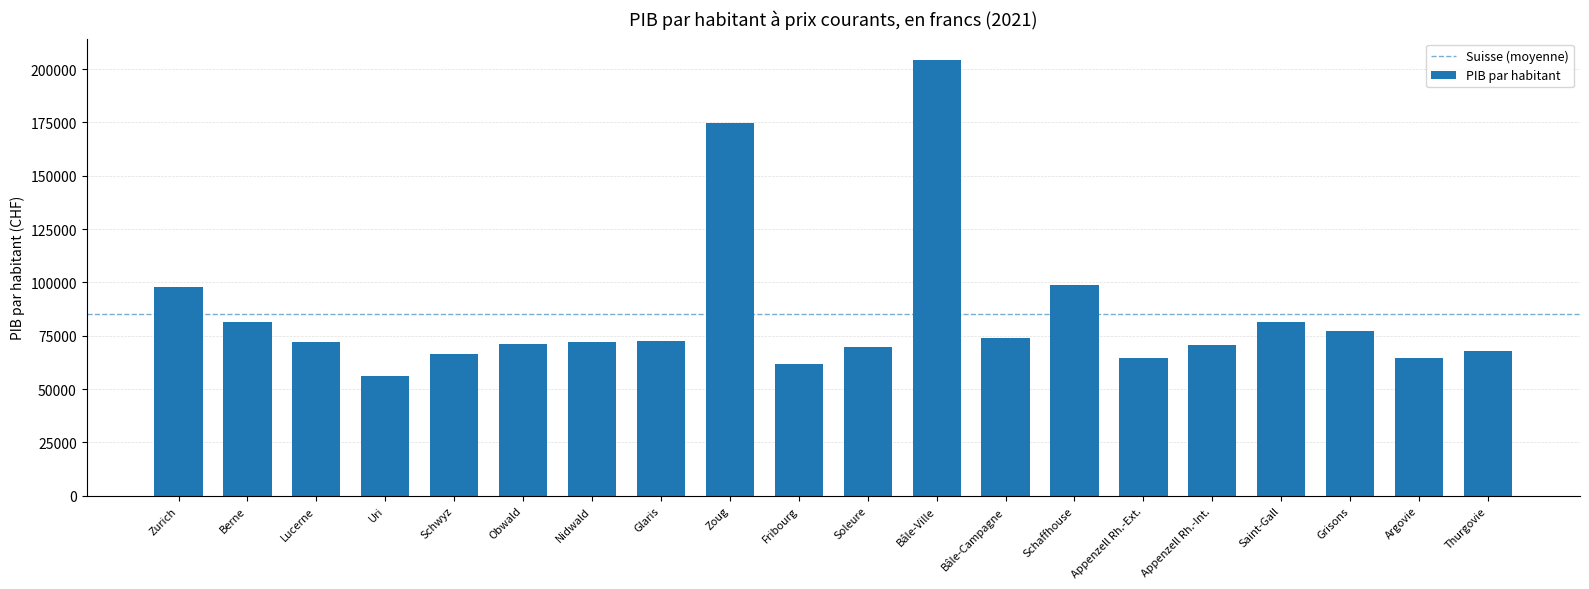

What is the smallest value displayed?

56193.9